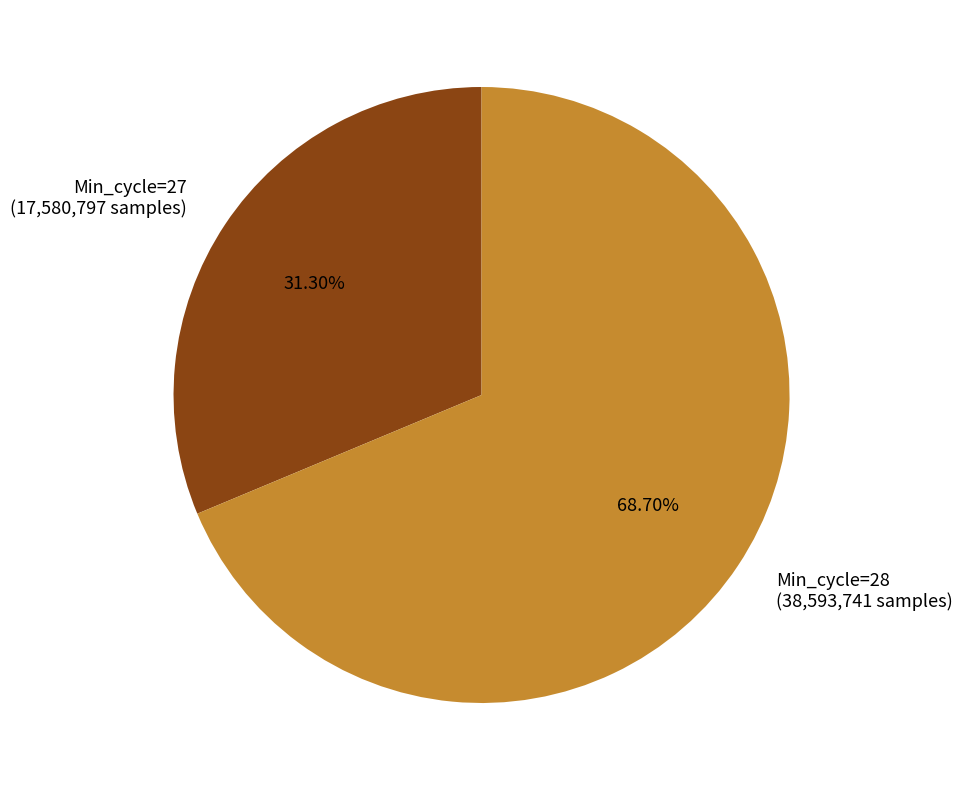

Between Min_cycle=28 (38,593,741 samples) and Min_cycle=27 (17,580,797 samples), which is larger?

Min_cycle=28 (38,593,741 samples)